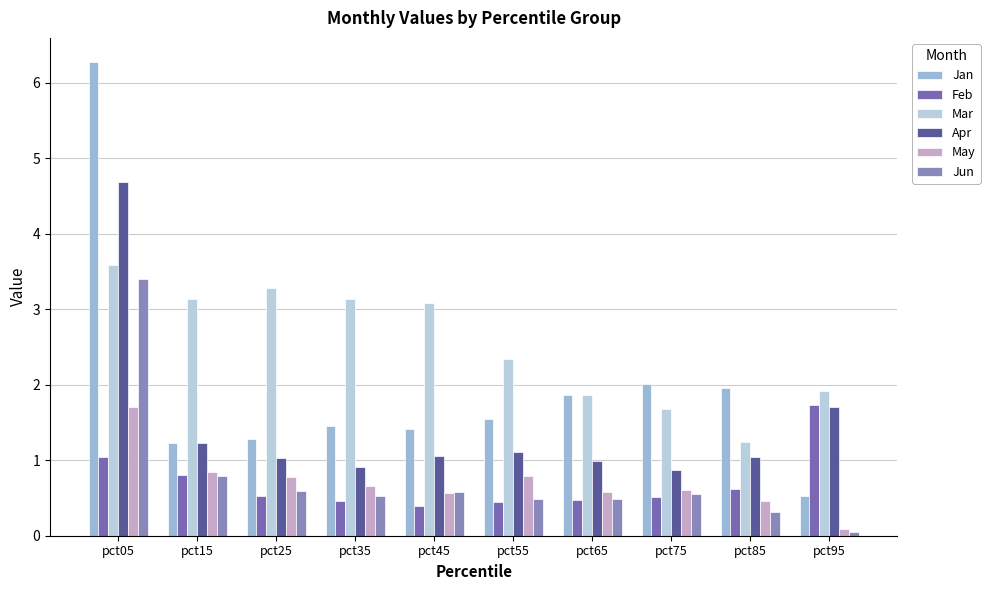

Which series has the largest total across all categories?

Mar